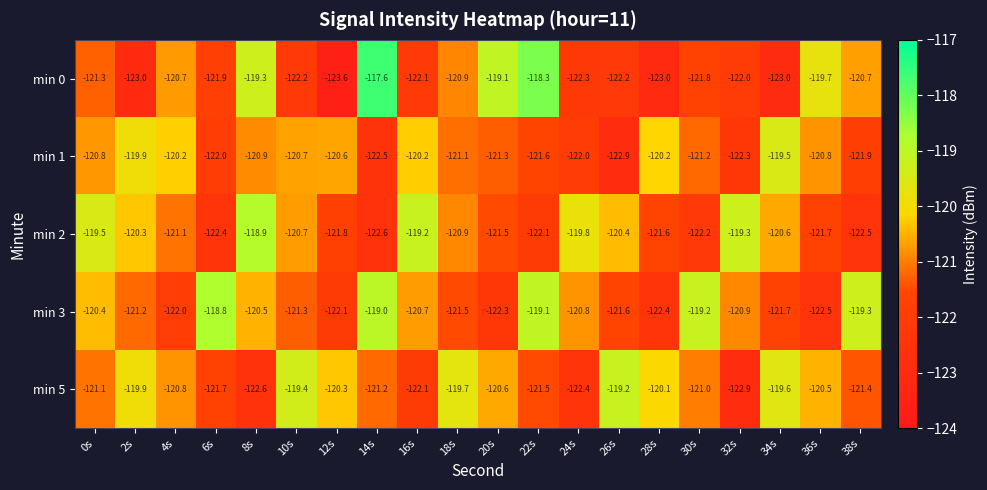

What is the minimum value shown in the chart?

-123.6